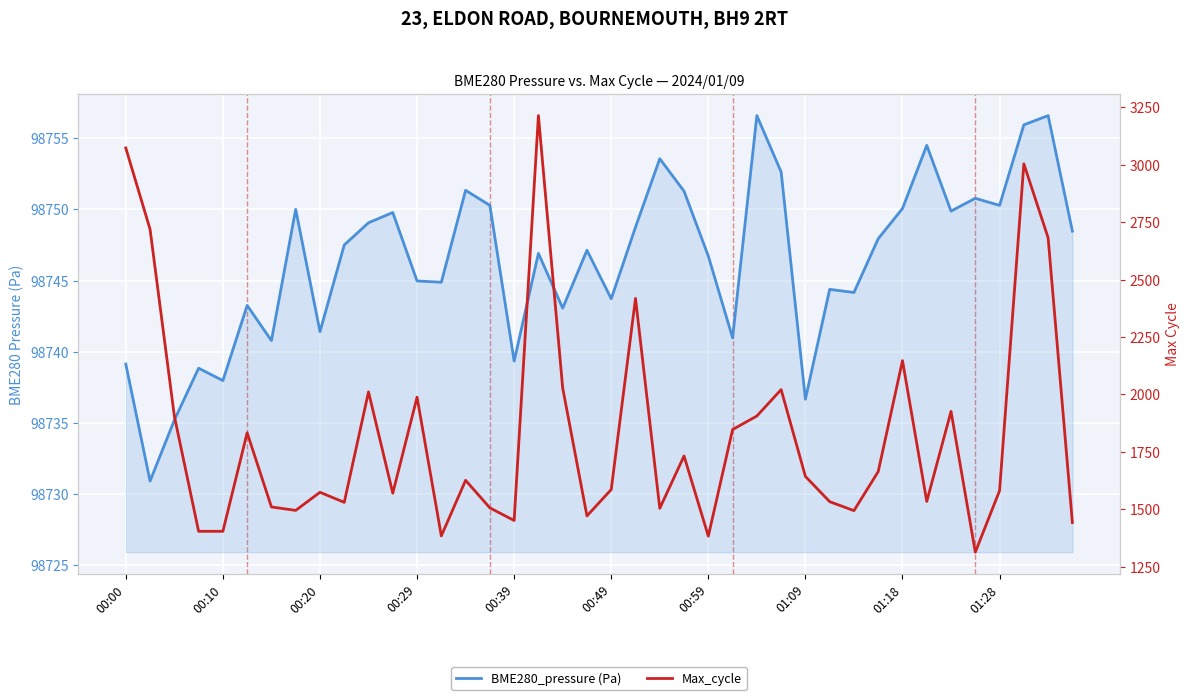

What is the label of the 14th point from the right?

26